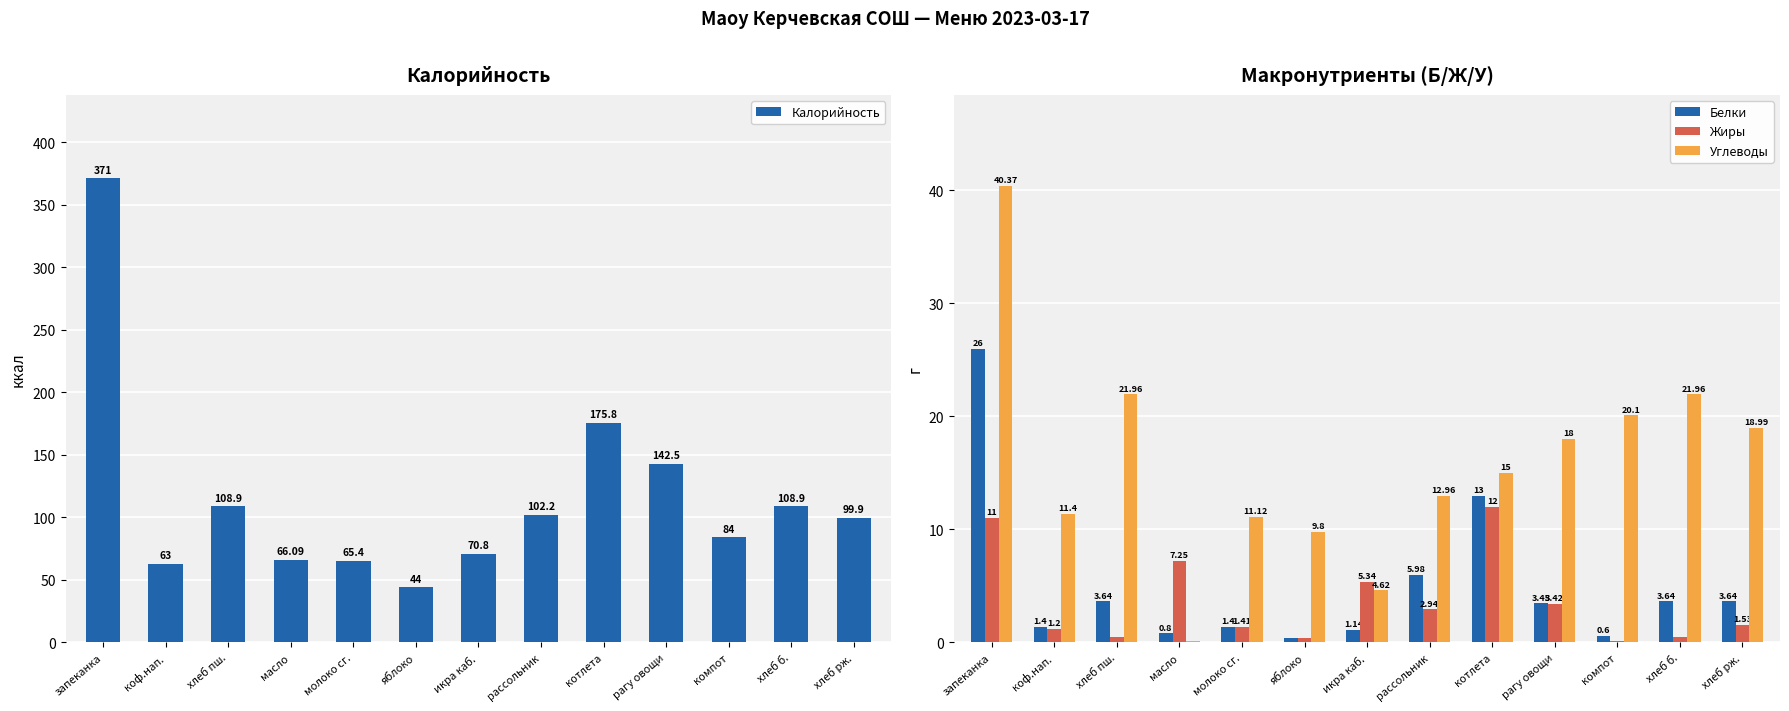

How many bars are there in total?

52